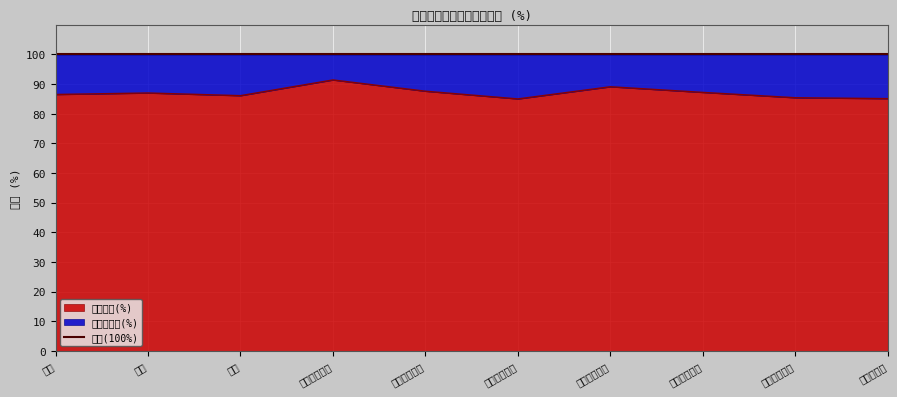

Is it true that the value at ６０～６９歳 is 85.4?

True